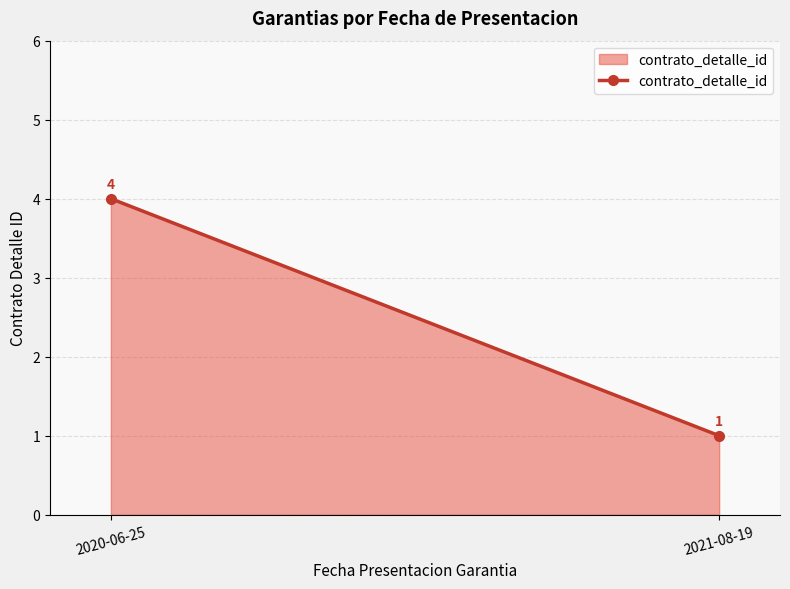

What is the value of the 2nd point from the left?

1